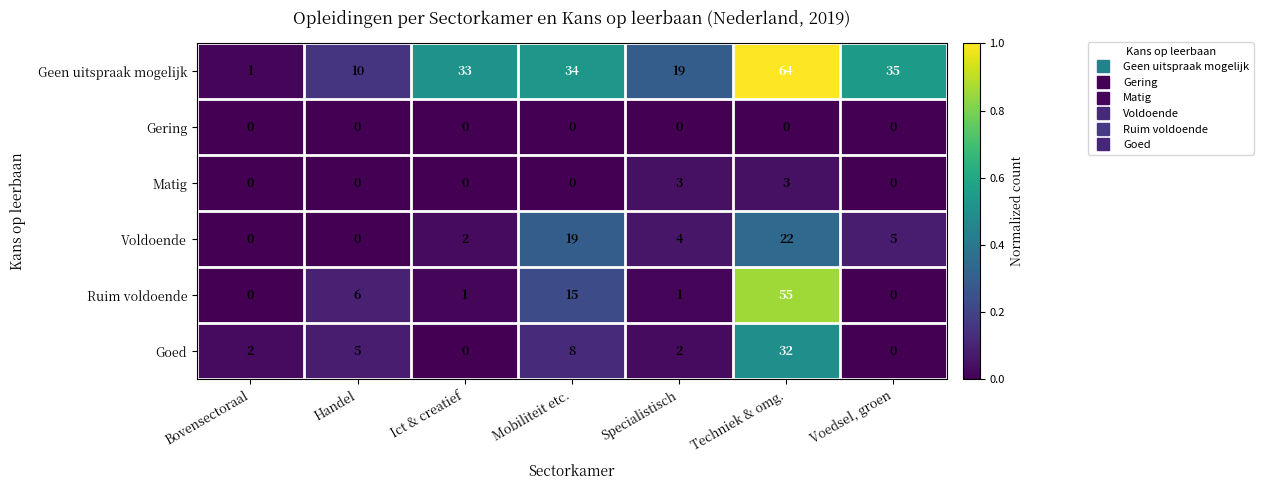

At how many categories does at least one series exceed 0?

7